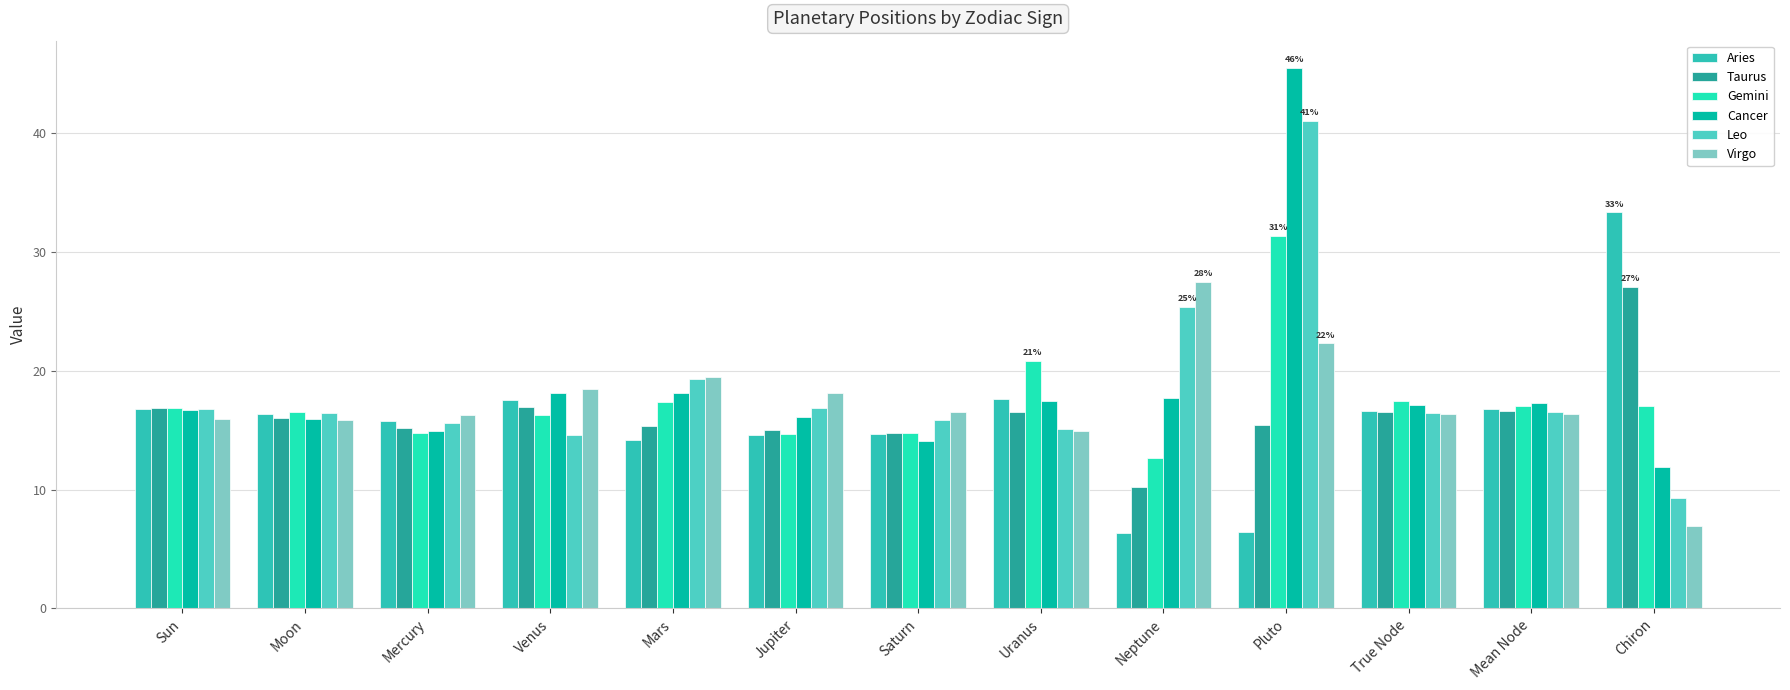

Rank the categories by Cancer value from lowest to highest.

Chiron, Saturn, Mercury, Moon, Jupiter, Sun, True Node, Mean Node, Uranus, Neptune, Venus, Mars, Pluto